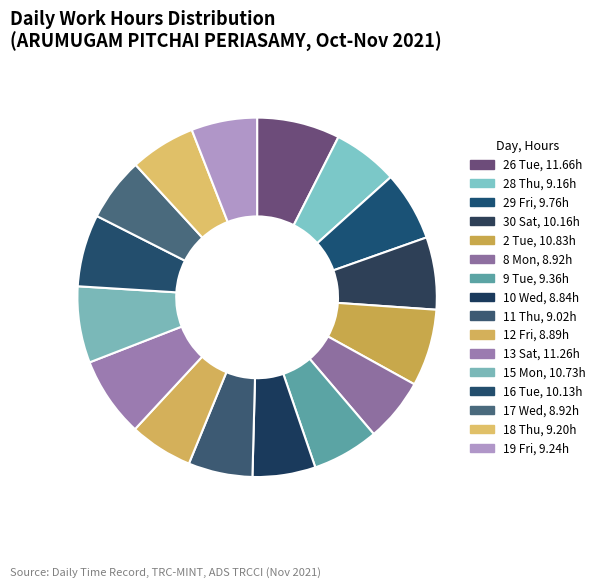

Is 17 Wed the majority of the pie?

No